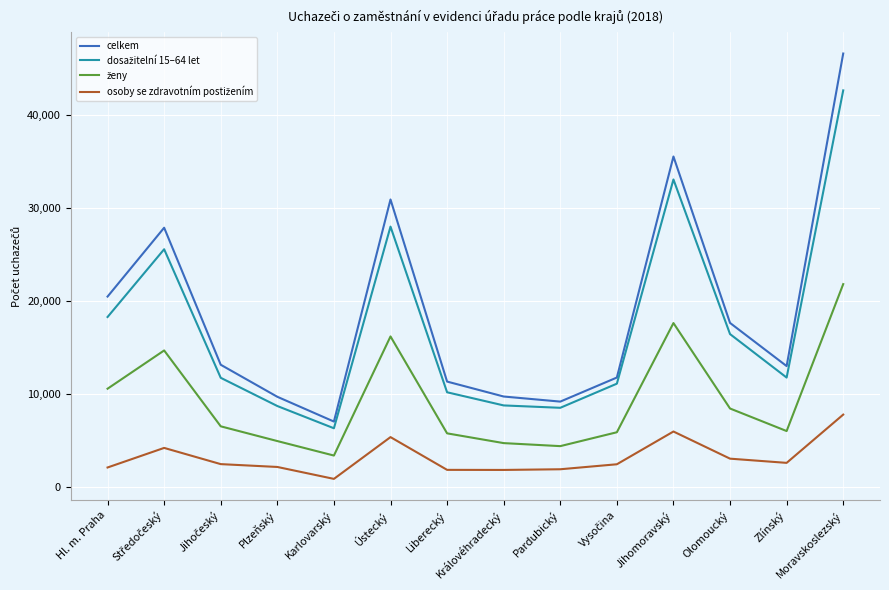

What is the maximum value shown in the chart?

46563